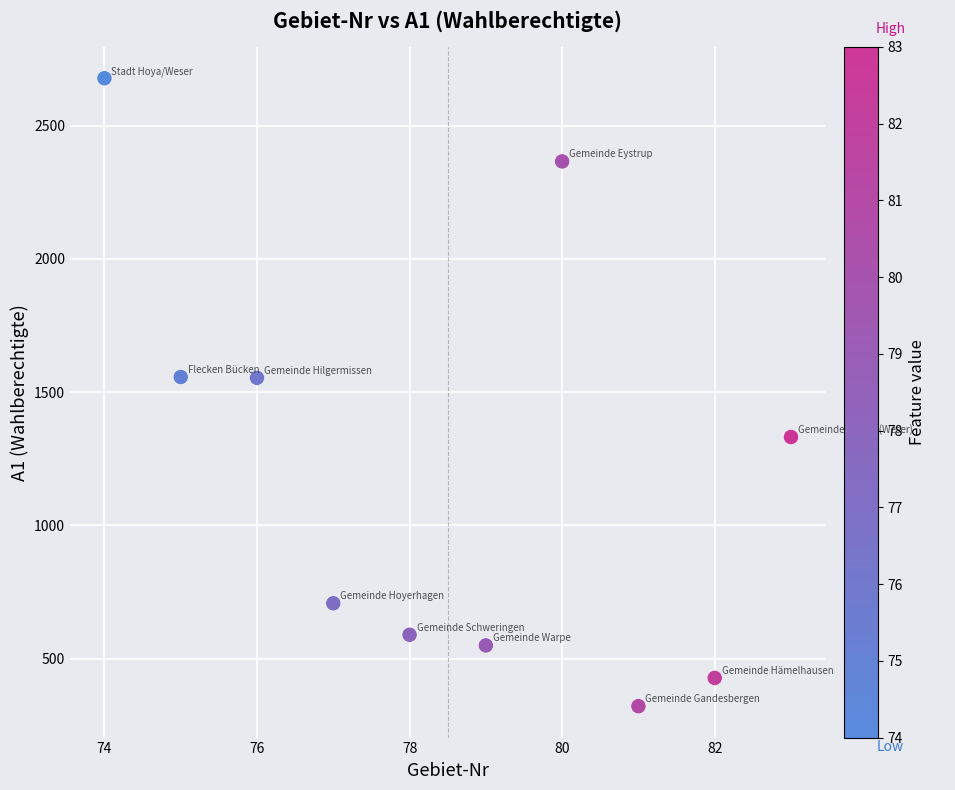

What is the range of Y values (max minus min)?

2356